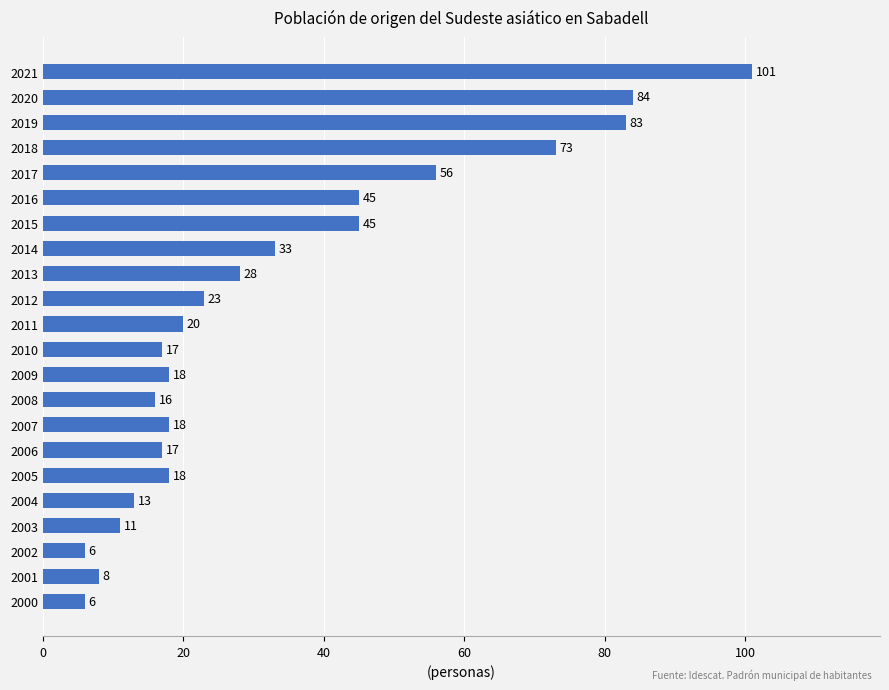

What is the sum of all values?

739